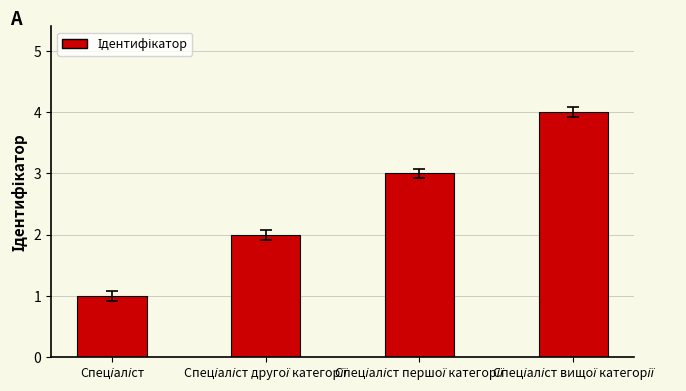

What is the sum of all values?

10